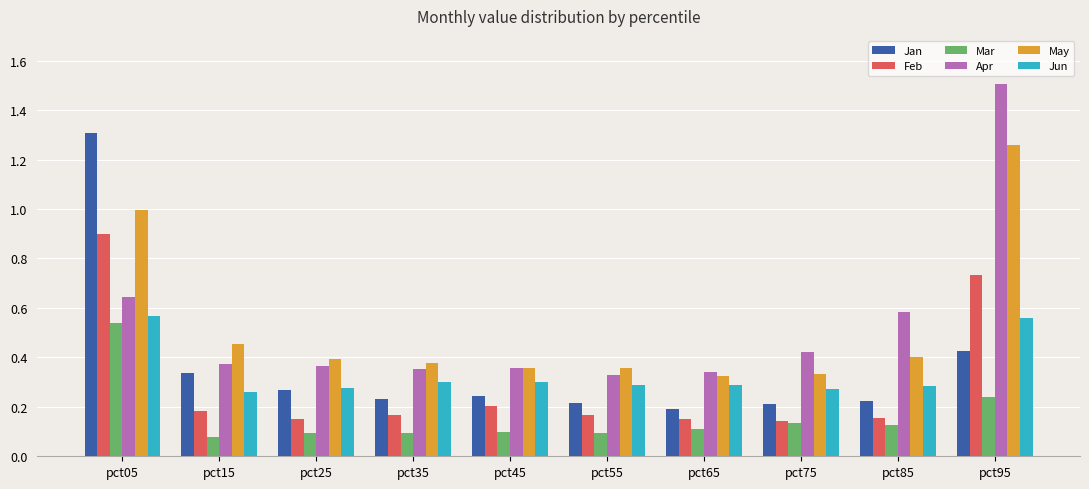

What is the difference between the maximum and minimum values in the Apr series?

1.2